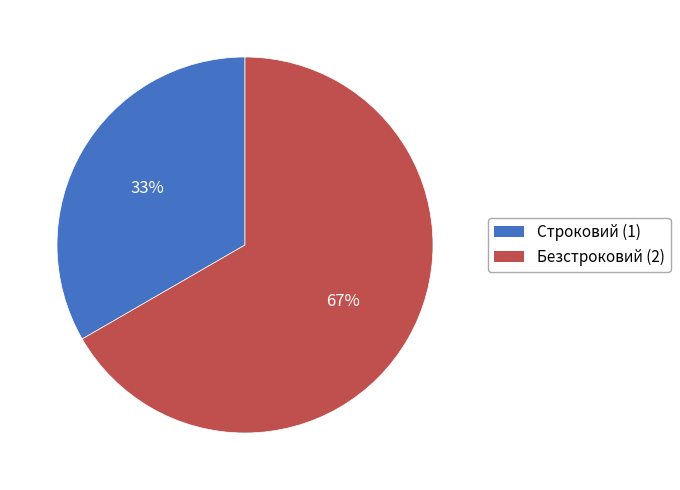

The Строковий slice represents 33% of the pie. True or false?

True